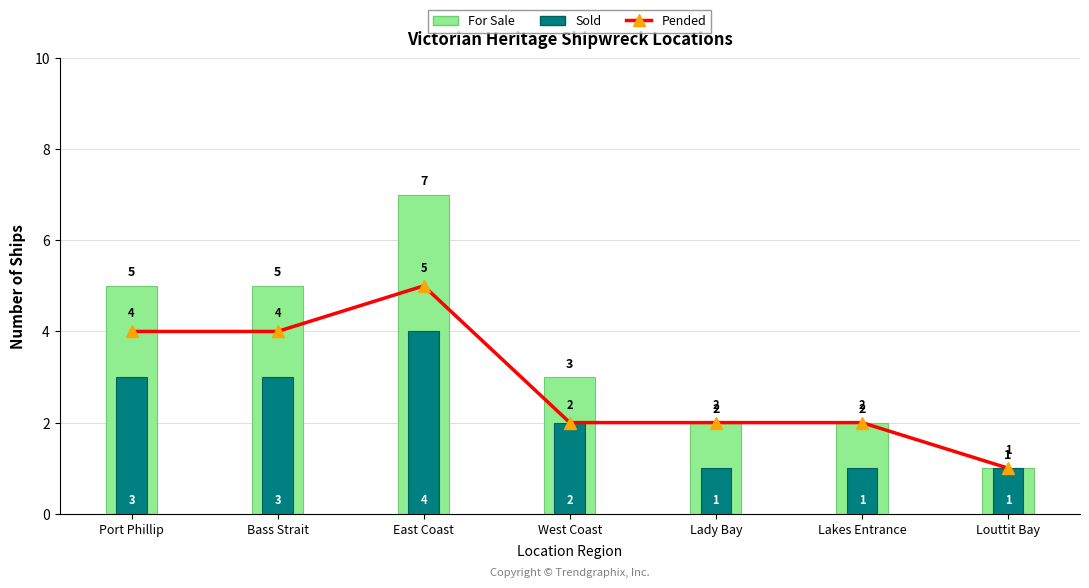

Reading right to left, transcribe all the data shown in this chart.

Pended: Louttit Bay=1	Lakes Entrance=2	Lady Bay=2	West Coast=2	East Coast=5	Bass Strait=4	Port Phillip=4
For Sale: Louttit Bay=1	Lakes Entrance=2	Lady Bay=2	West Coast=3	East Coast=7	Bass Strait=5	Port Phillip=5
Sold: Louttit Bay=1	Lakes Entrance=1	Lady Bay=1	West Coast=2	East Coast=4	Bass Strait=3	Port Phillip=3